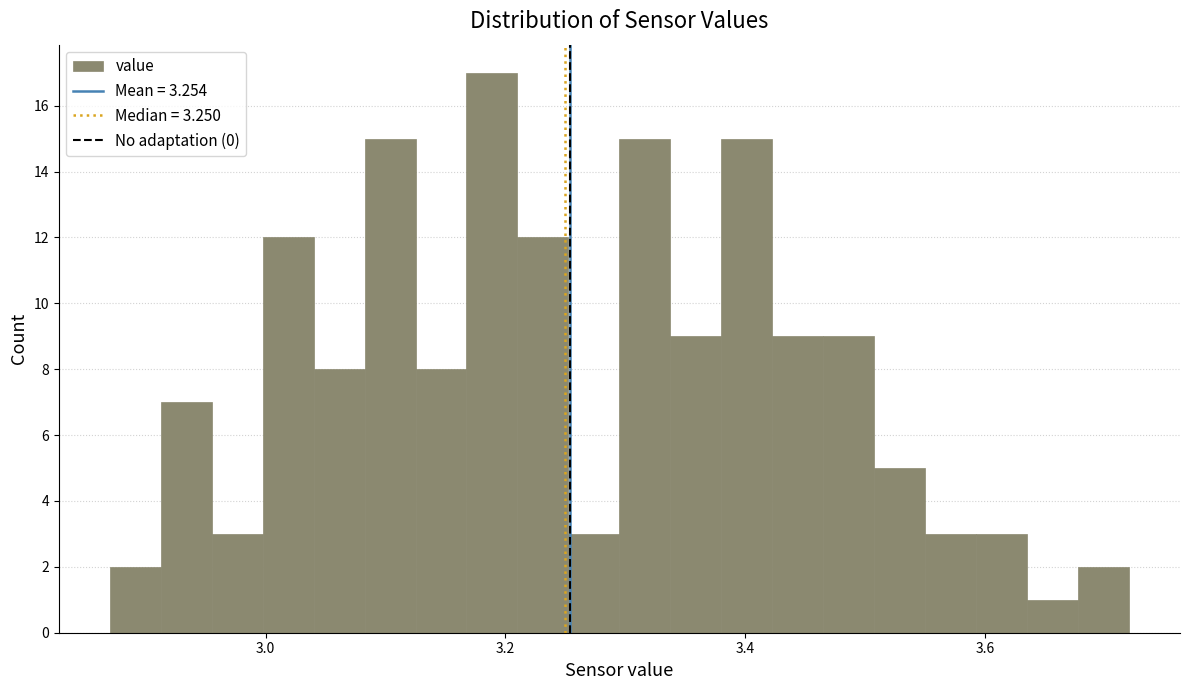

Around what value on the x-axis is the tallest bar? Give the approximate position of its centre, as read against the axis.

3.18